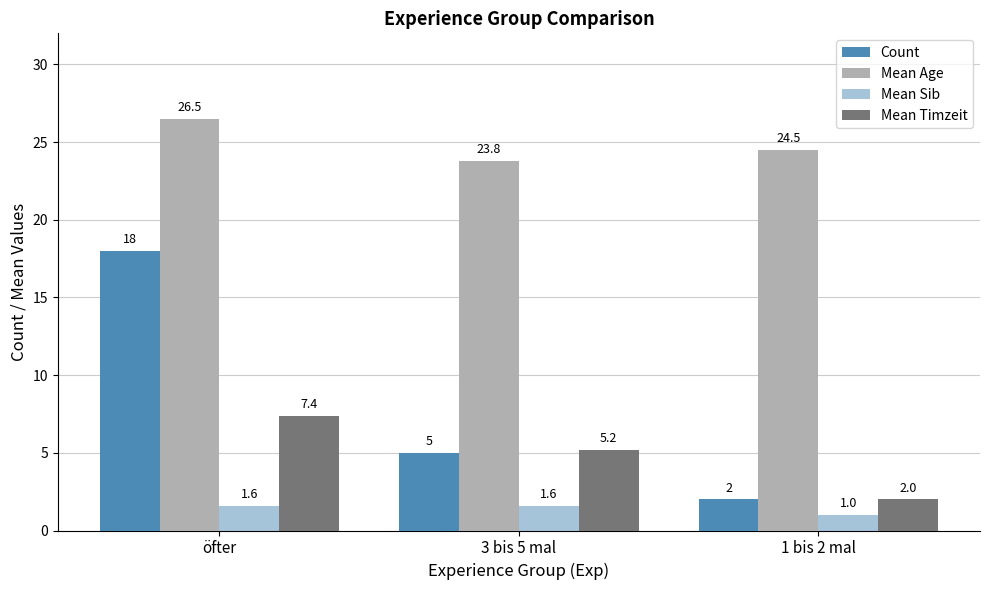

The value of Count at 3 bis 5 mal is 5.0. True or false?

True